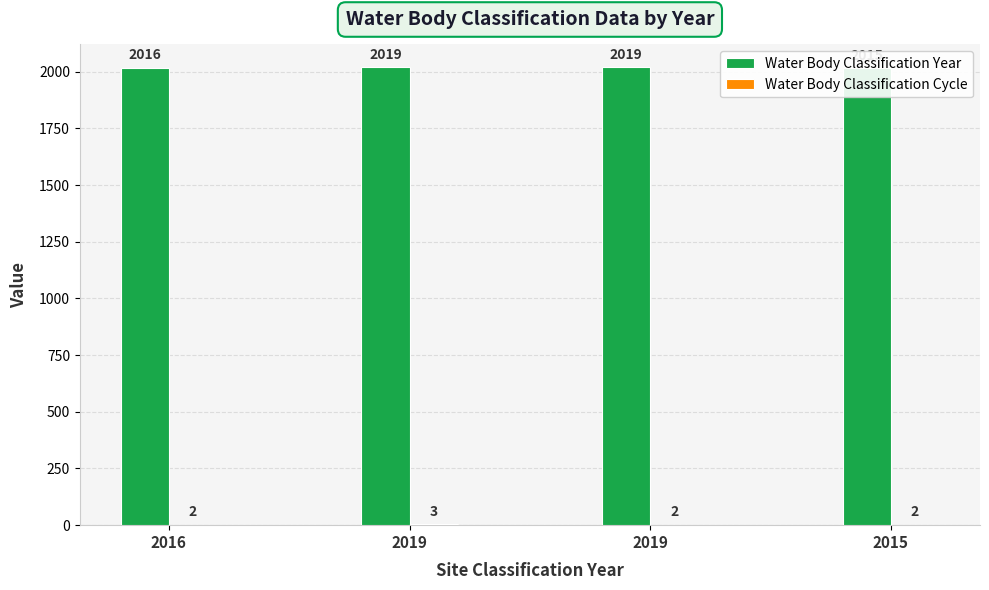

Where is Water Body Classification Year nearest to the value 2017?

2016